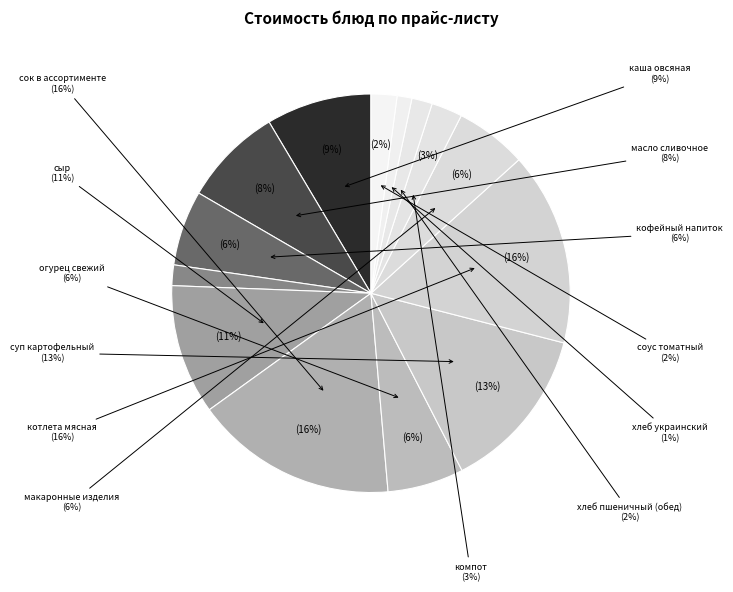

What is the largest slice in the pie chart?

сок в ассортименте